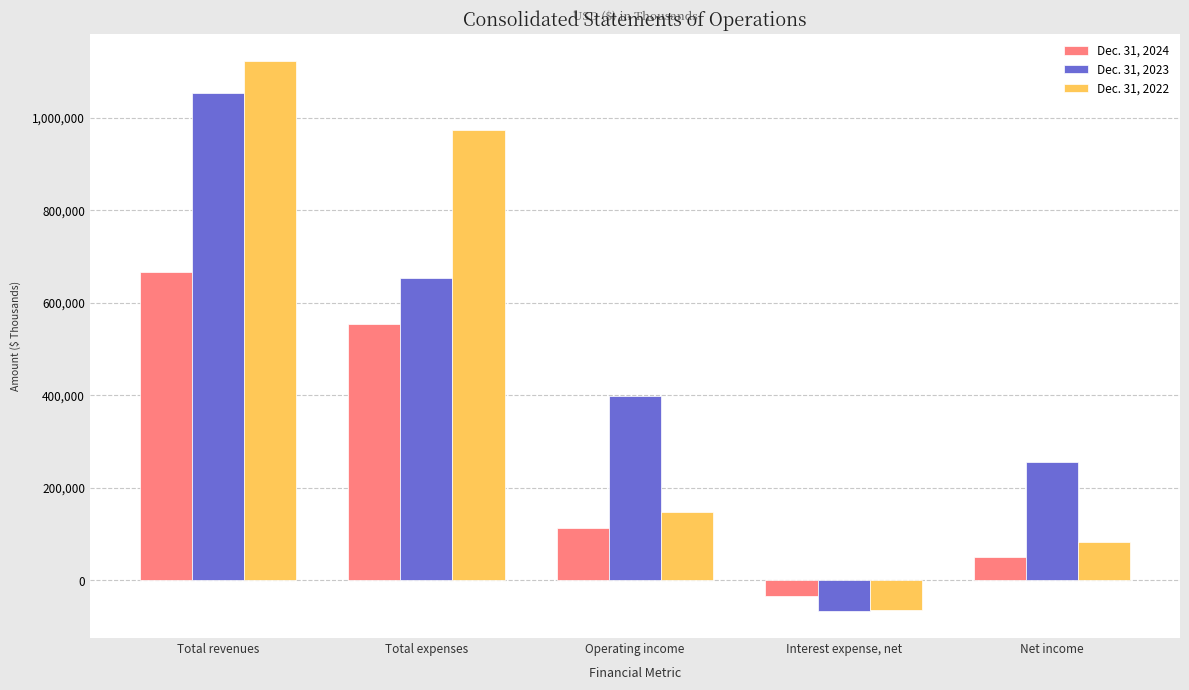

What is the total value across all series at Net income?

388833